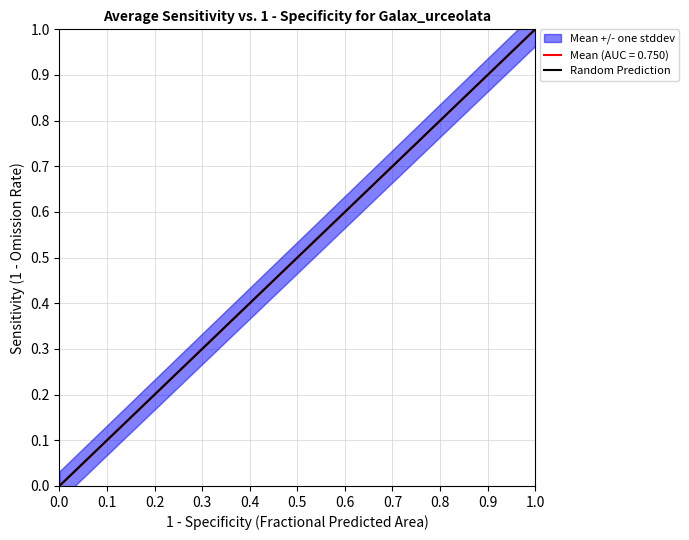

Does the chart have visible grid lines?

Yes